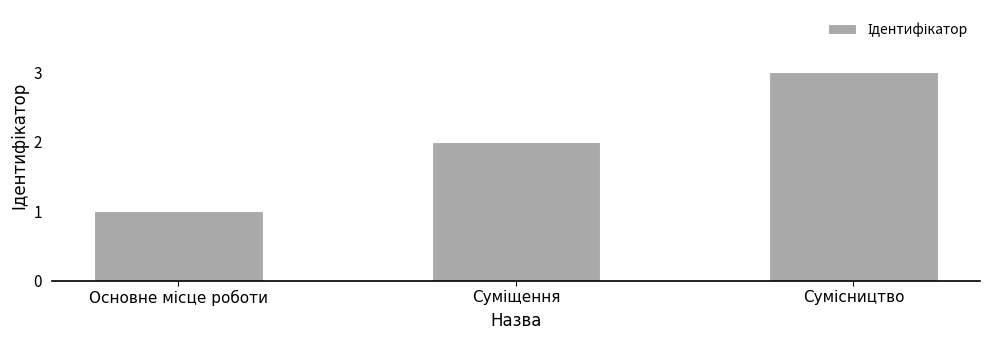

What is the greatest value displayed?

3